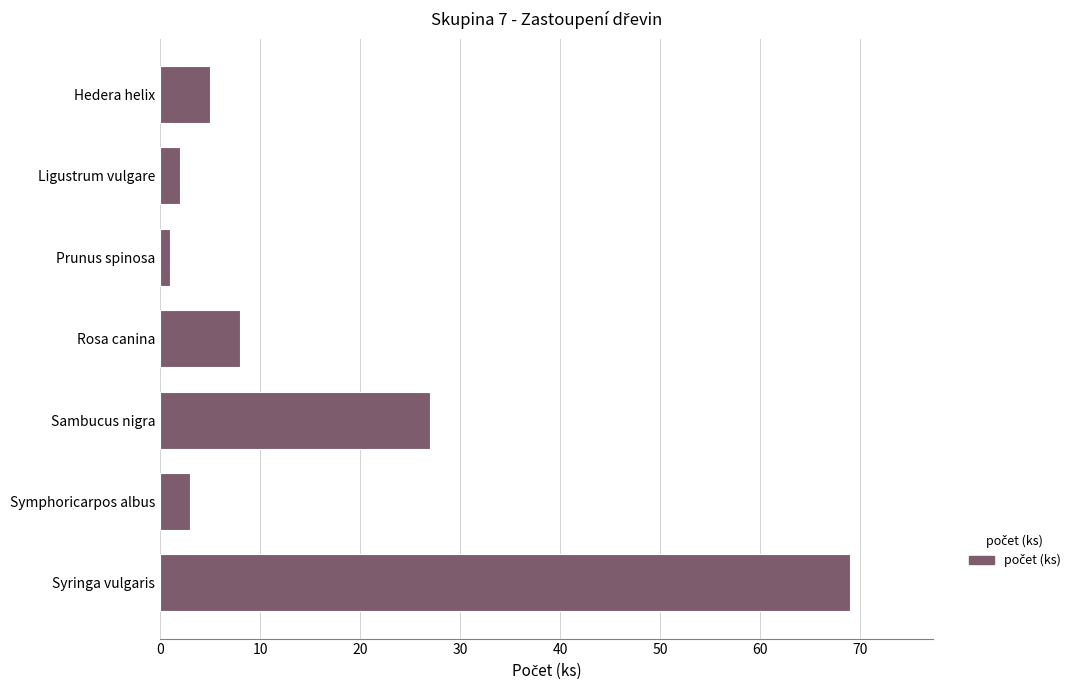

Reading top to bottom, transcribe all the data shown in this chart.

5	2	1	8	27	3	69